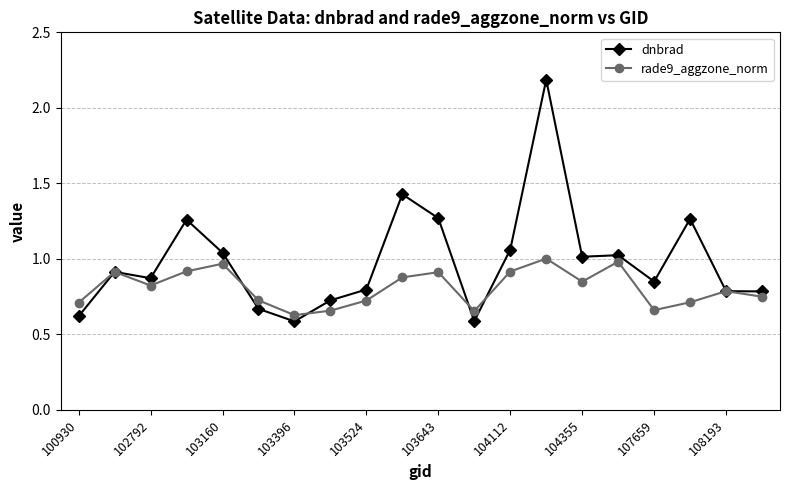

Rank the series by their maximum value, from lowest to highest.

rade9_aggzone_norm, dnbrad